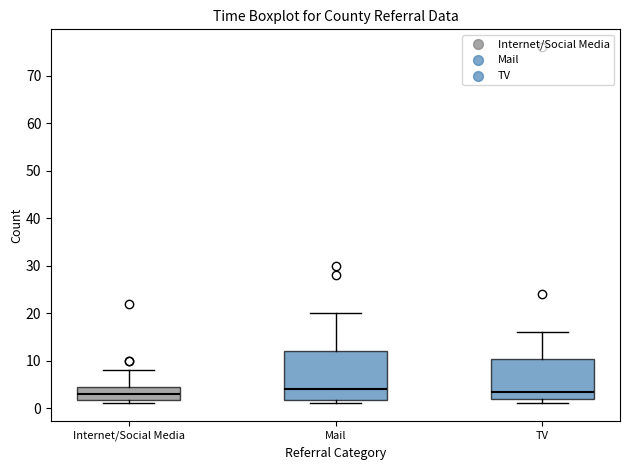

Where is the lower edge of the box for Internet/Social Media on the y-axis? The values are not printed on the chart, so give them approximately, as read against the axis.

2